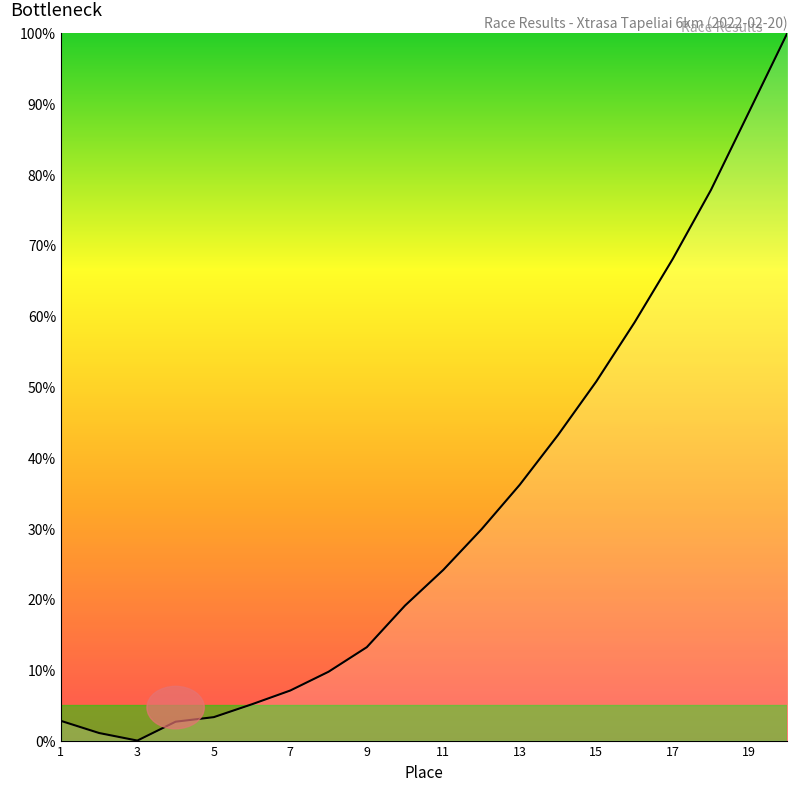

What is the maximum value shown in the chart?

100.0